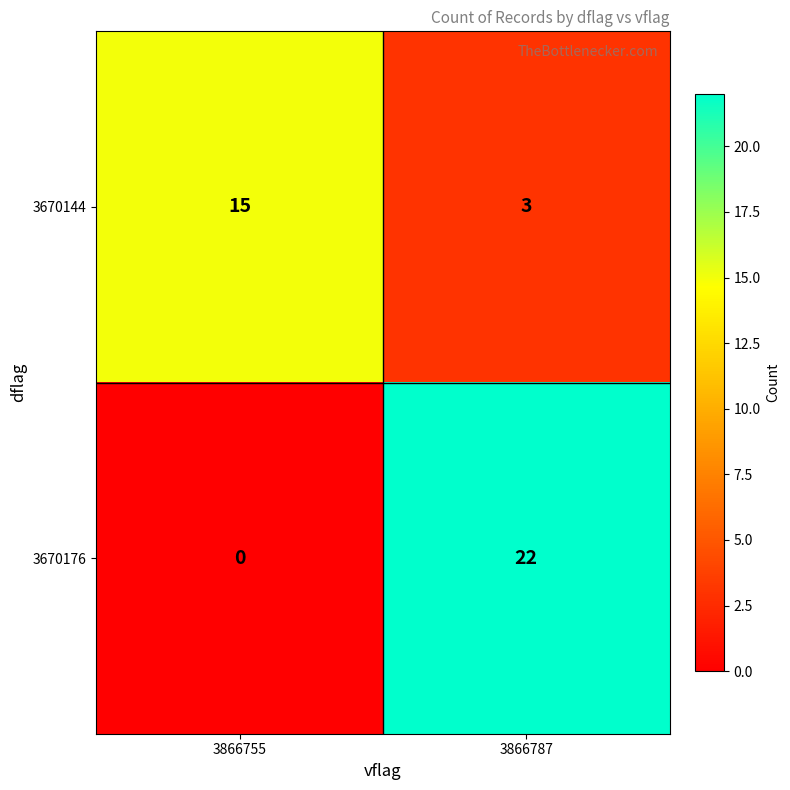

What is the difference between the highest and lowest values at 3866755?

15